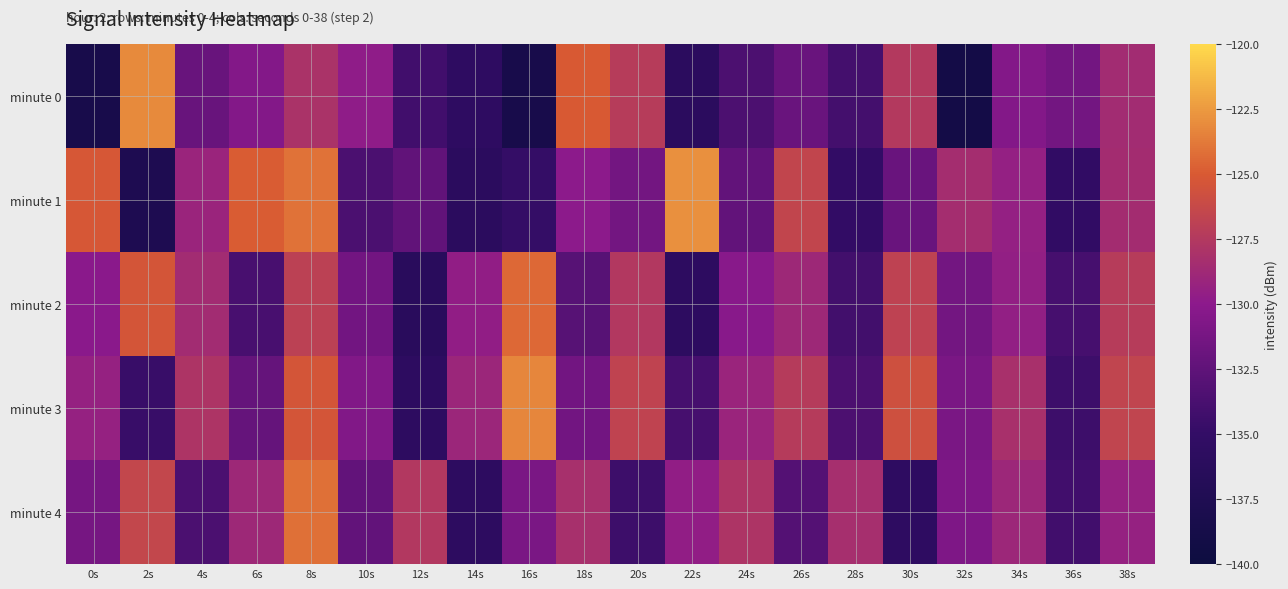

Which series has the largest total across all categories?

minute 3